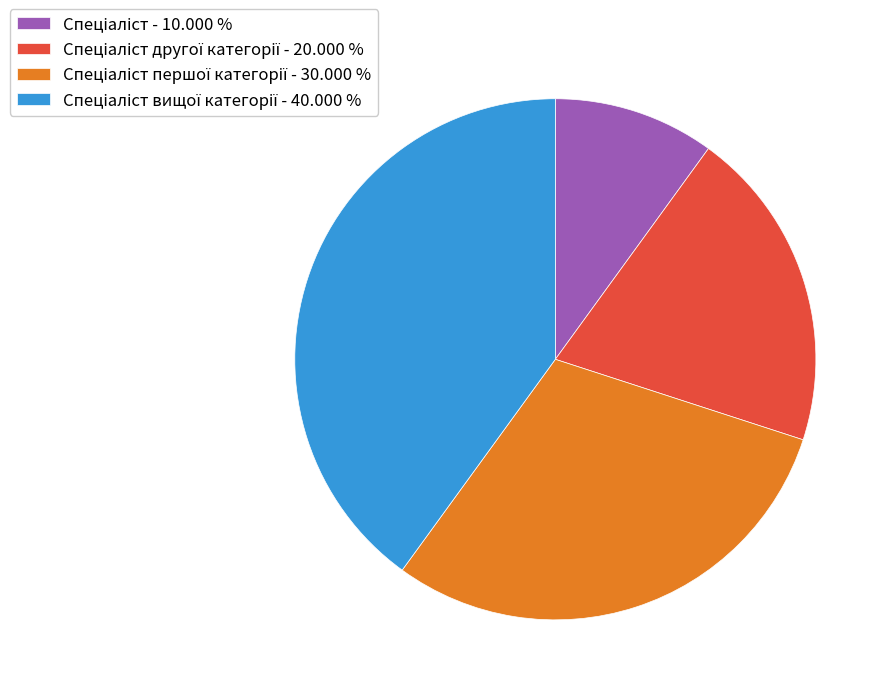

How many slices are in this pie chart?

4